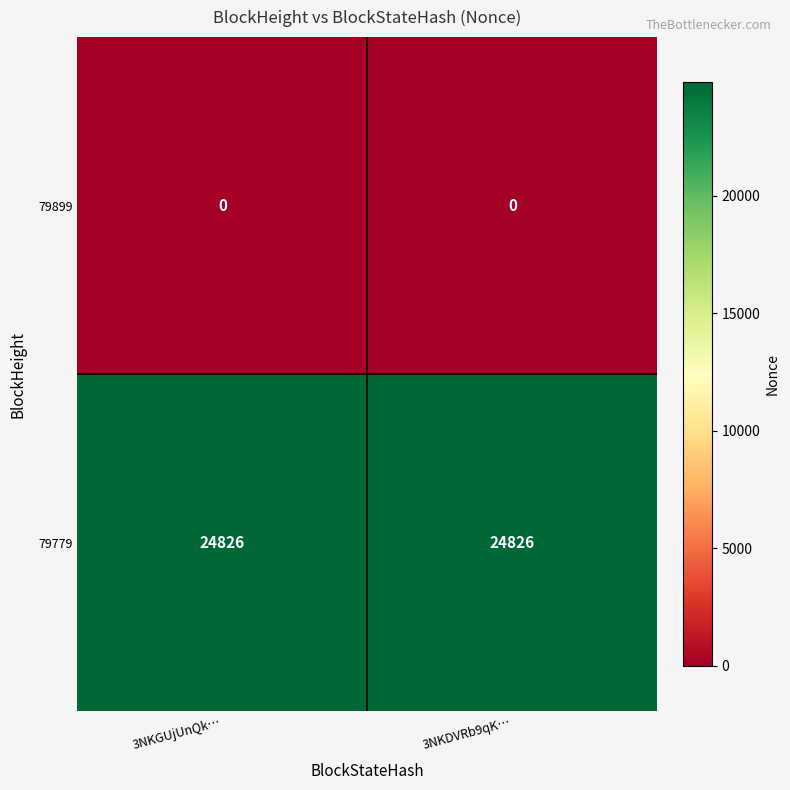

Reading left to right, what are all the values shown in this chart?

79899: 3NKGUjUnQk…=0	3NKDVRb9qK…=0
79779: 3NKGUjUnQk…=24826	3NKDVRb9qK…=24826